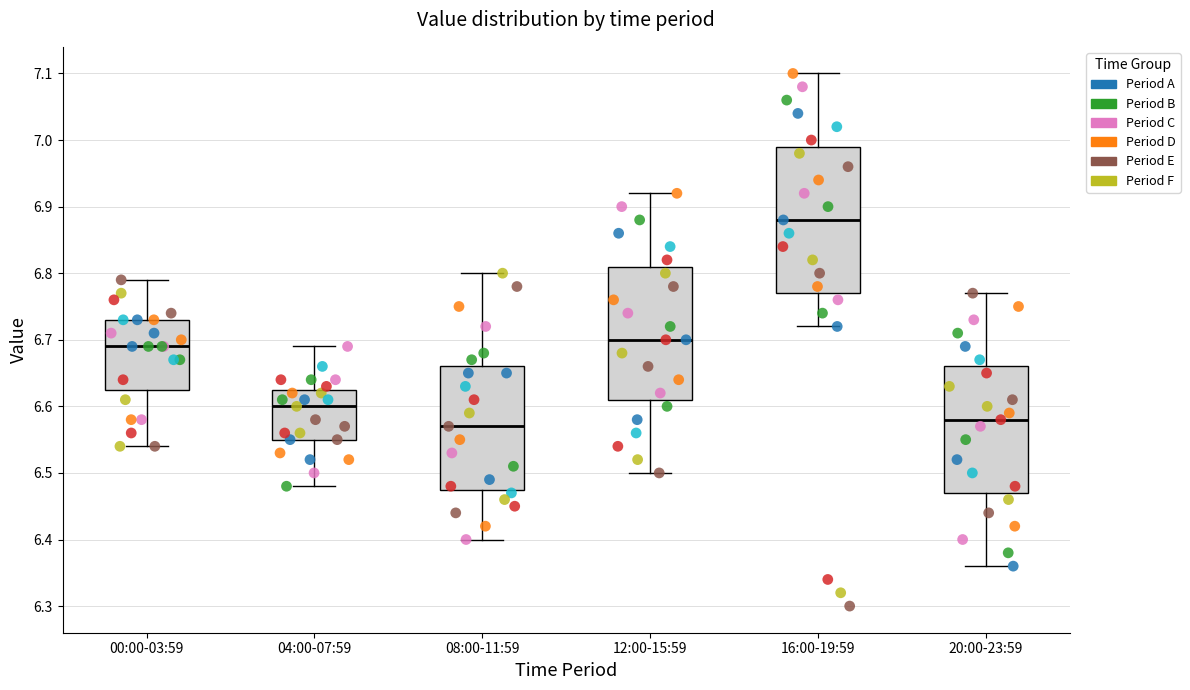

Which box is the tallest, from its lower edge to its upper edge?

16:00-19:59